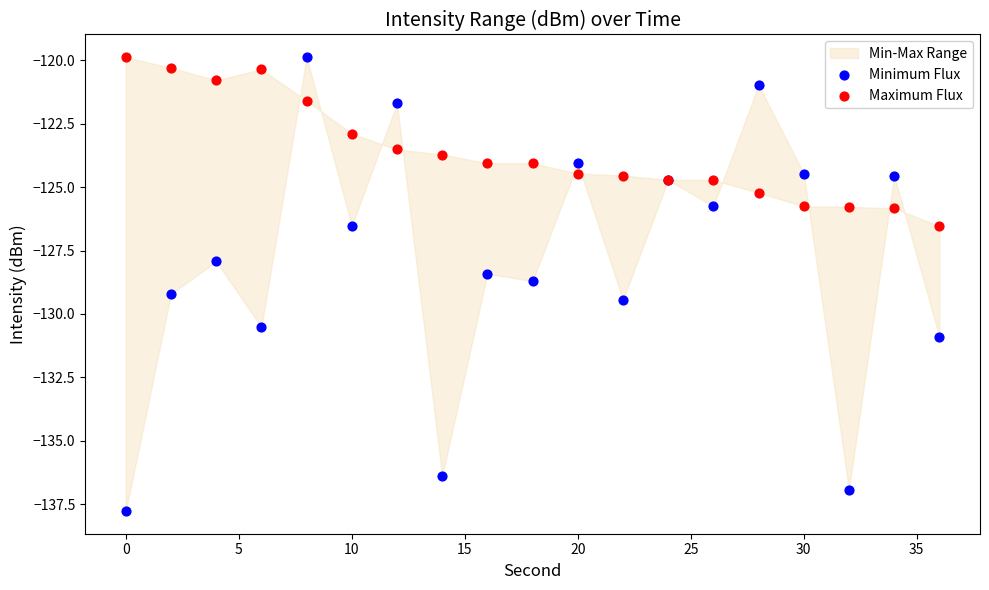

Which series has the widest spread of Y values?

Minimum Flux